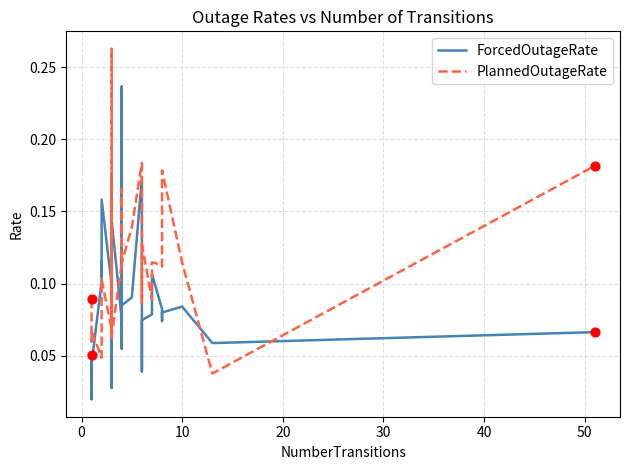

Which series has the largest total across all categories?

PlannedOutageRate